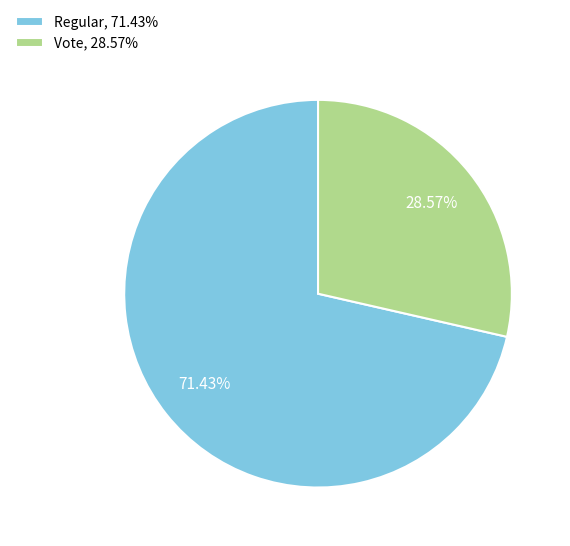

What percentage do Regular and Vote together represent?

100.0%